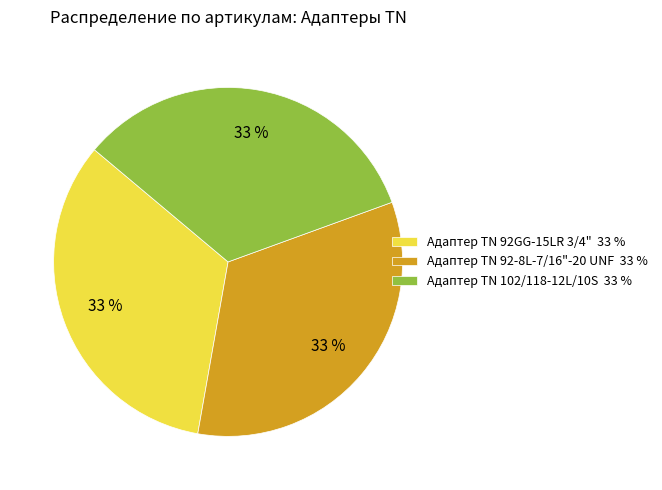

What is the ratio of the value at Адаптер TN 92GG-15LR 3/4" to the value at Адаптер ТN 102/118-12L/10S?

1.0